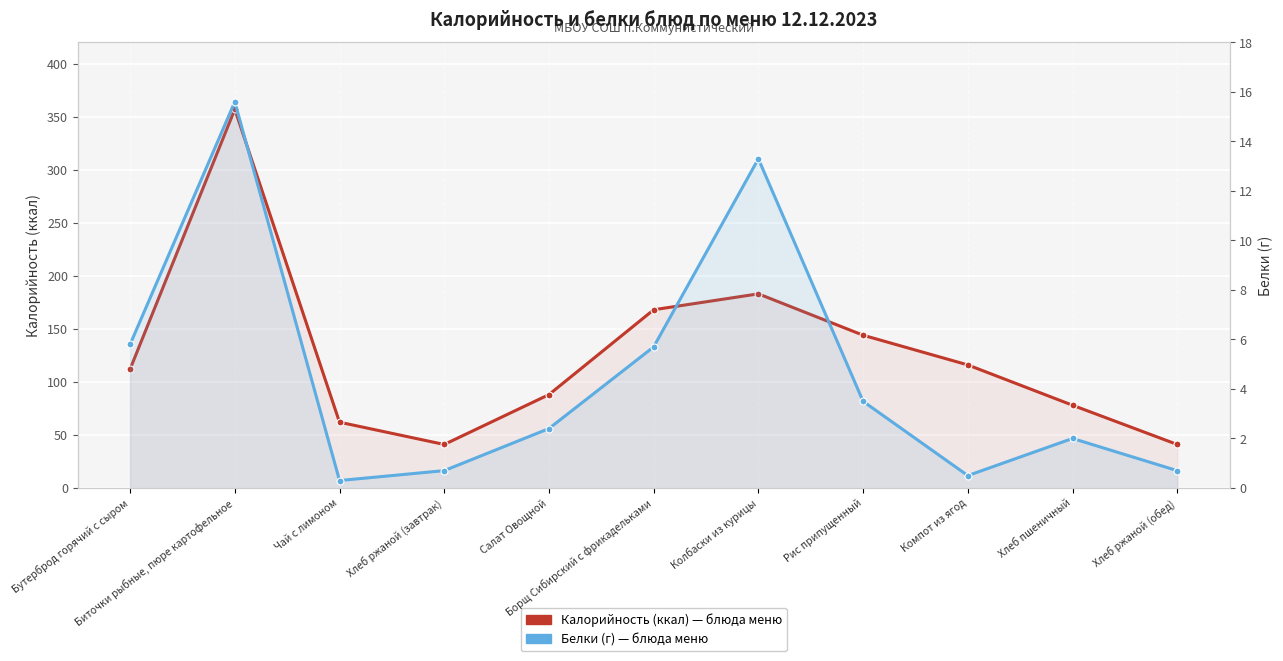

Reading left to right, what are all the values shown in this chart?

Калорийность (ккал): 112.0	357.0	62.0	41.0	88.0	168.0	183.0	144.0	116.0	78.0	41.0
Белки (г): 5.8	15.6	0.3	0.7	2.4	5.7	13.3	3.5	0.5	2.0	0.7